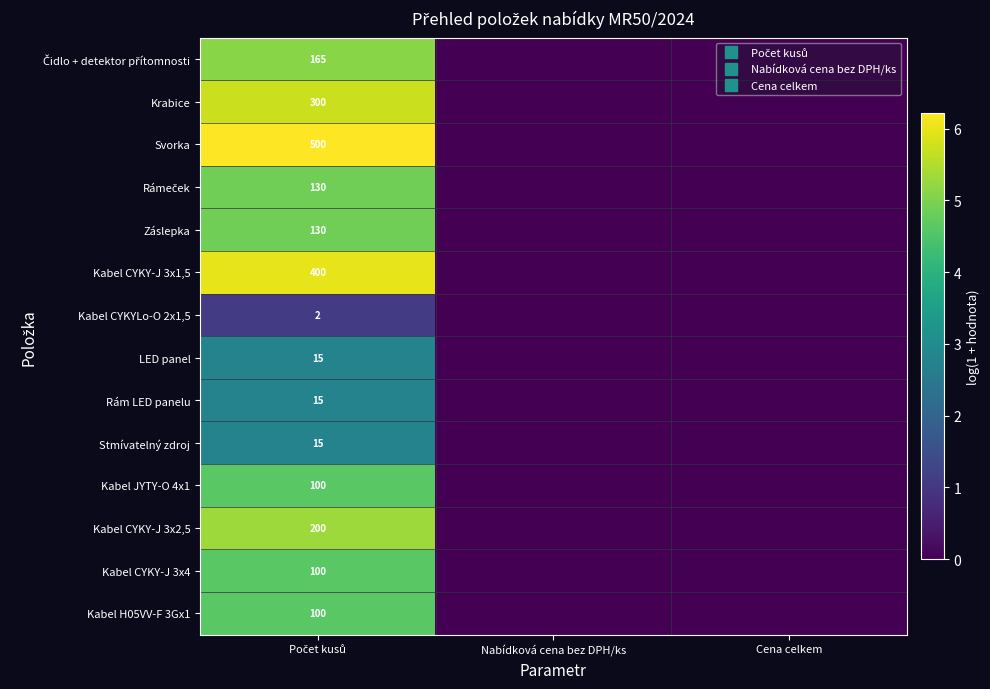

Rank the categories by Svorka value from highest to lowest.

Počet kusů, Nabídková cena bez DPH/ks, Cena celkem